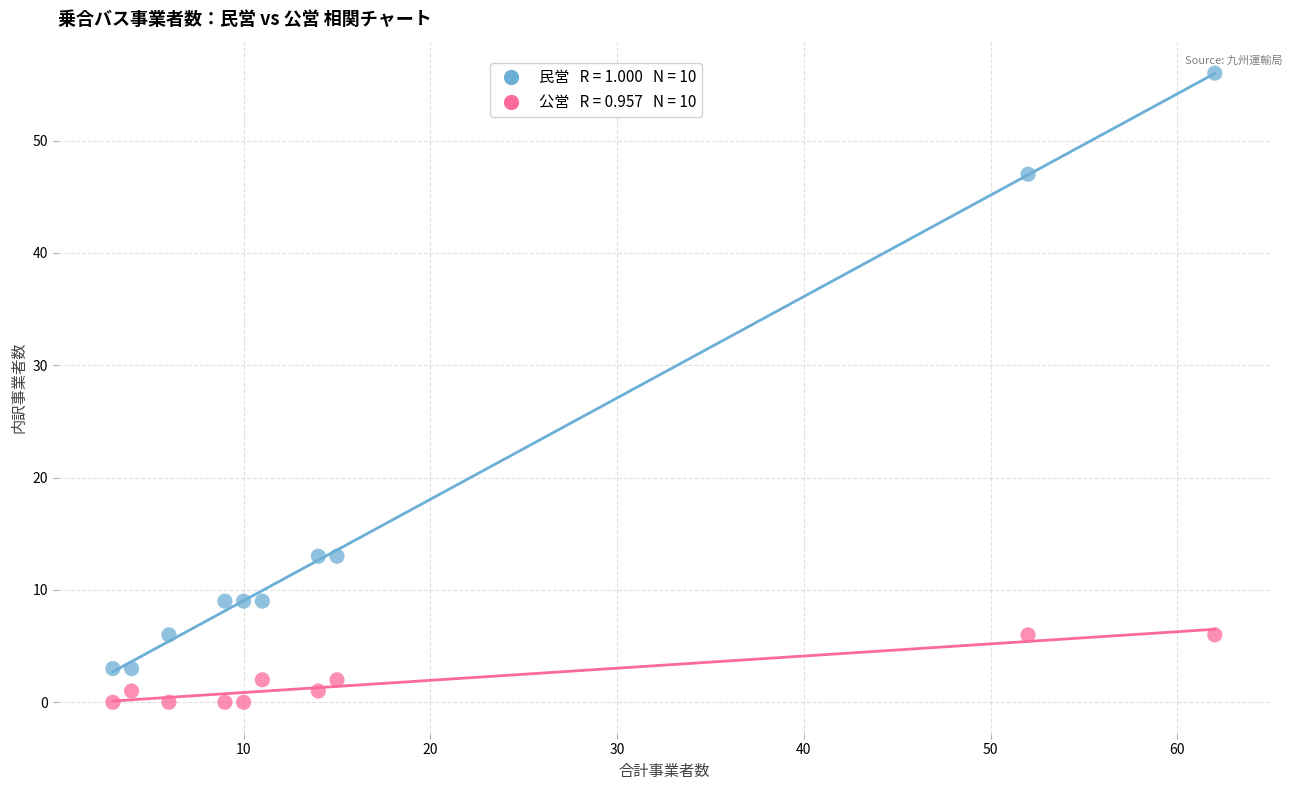

Across all data points, what is the range of X values (max minus min)?

59